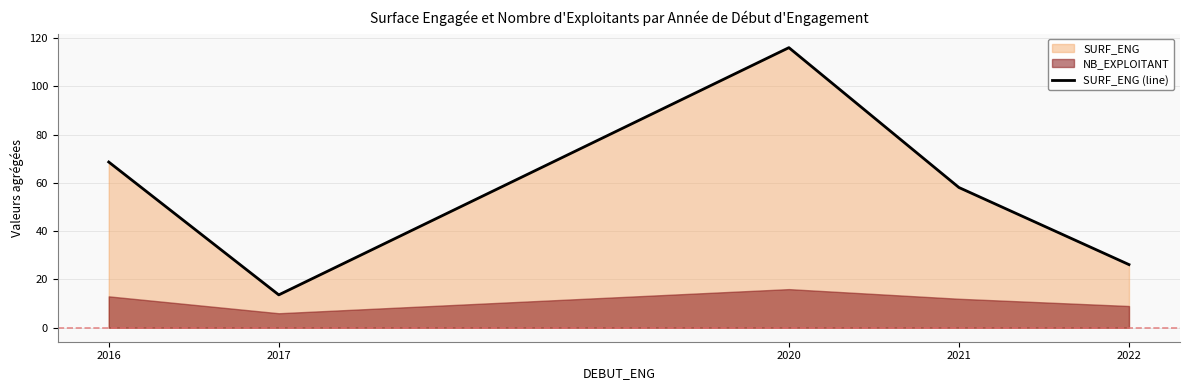

Does the chart have visible grid lines?

Yes